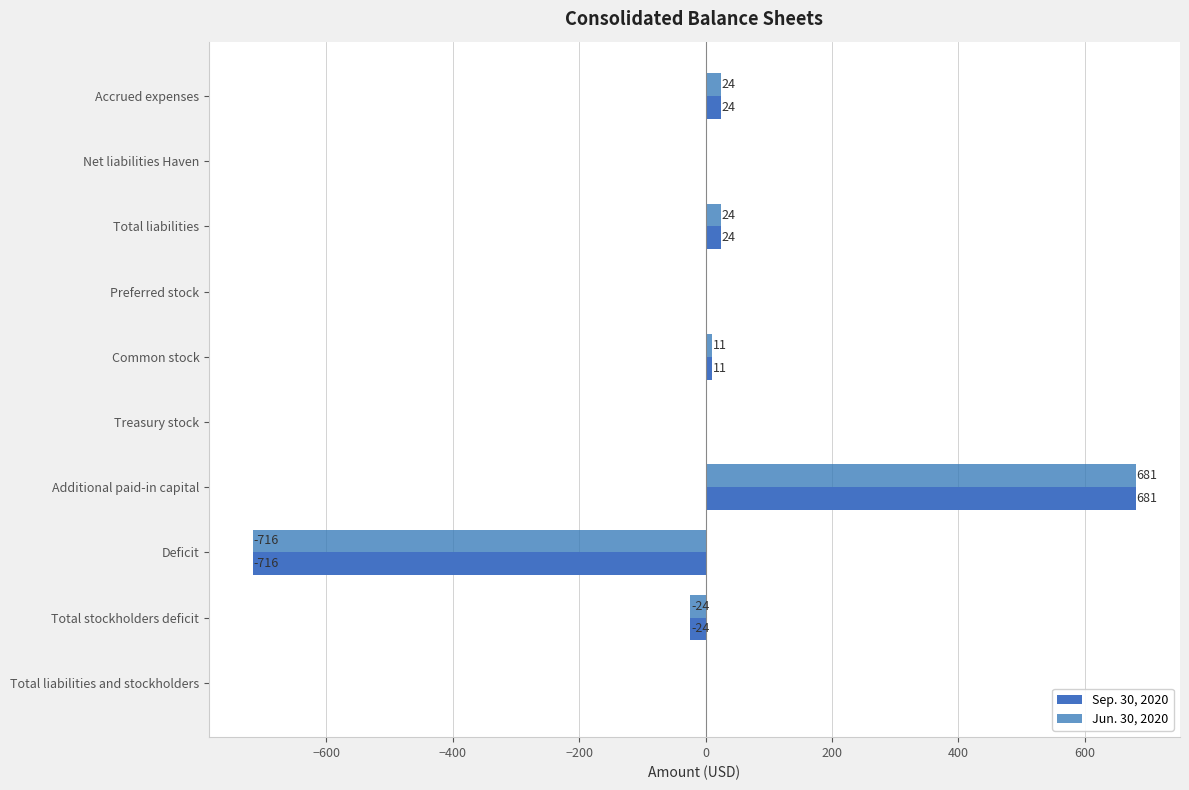

How many distinct data groups are displayed?

2